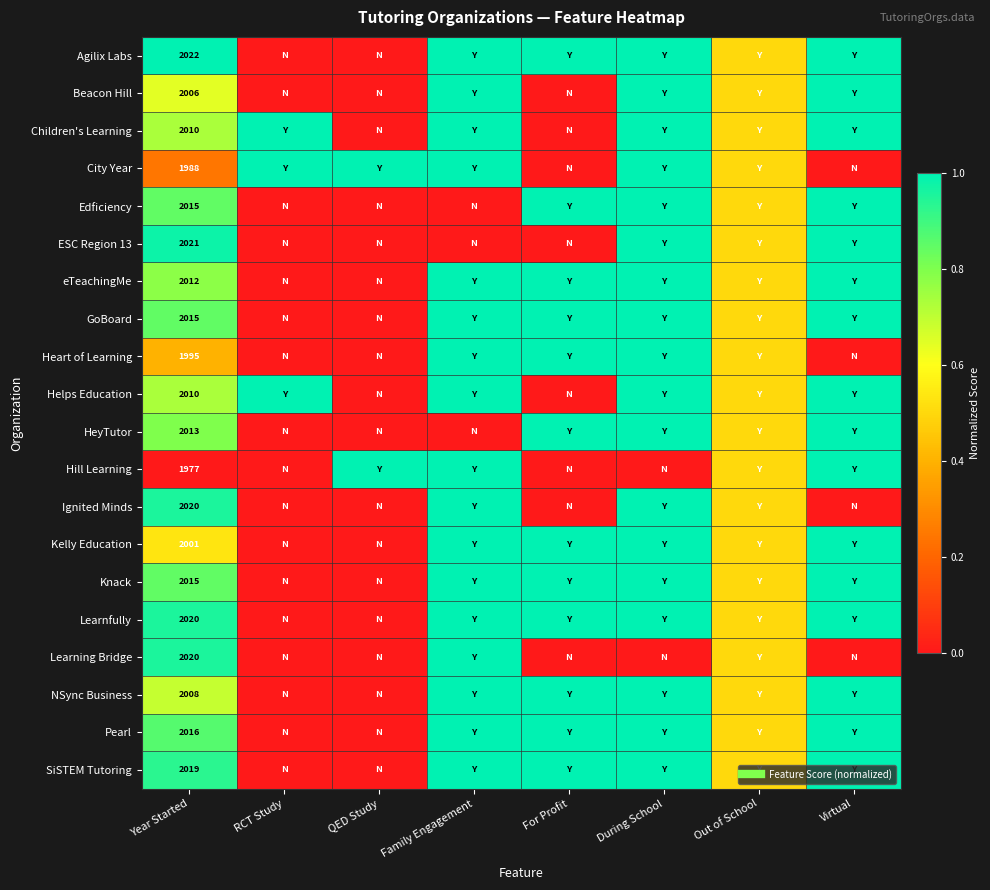

At which category is the sum across all series the highest?

During School